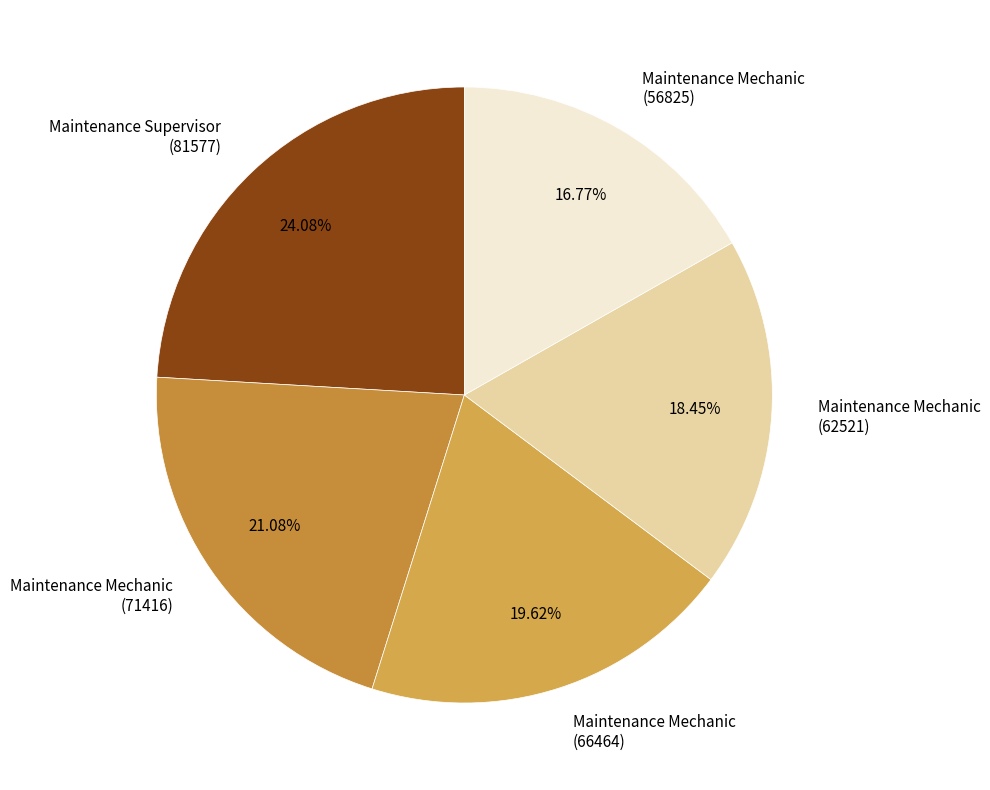

Do Maintenance Supervisor (81577) and Maintenance Mechanic (66464) together represent more than half of the pie?

No